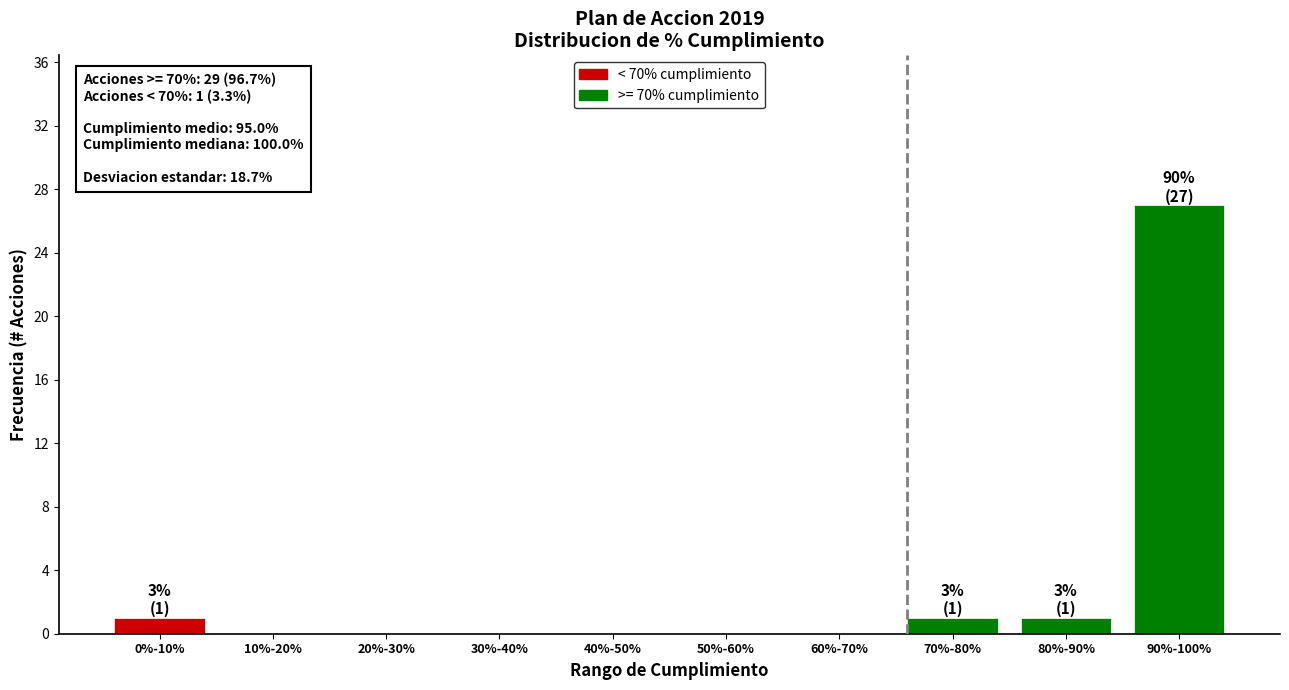

Reading right to left, extract all data points from this chart.

90%-100%=27	80%-90%=1	70%-80%=1	60%-70%=0	50%-60%=0	40%-50%=0	30%-40%=0	20%-30%=0	10%-20%=0	0%-10%=1